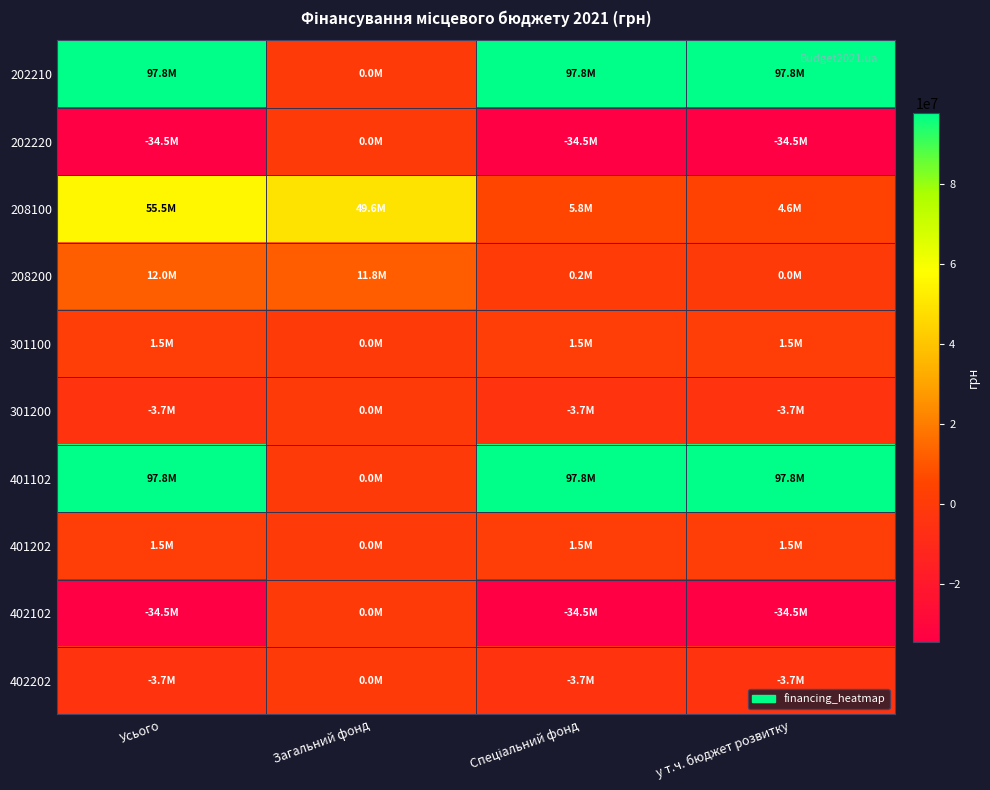

At which category is the sum across all series the highest?

Усього